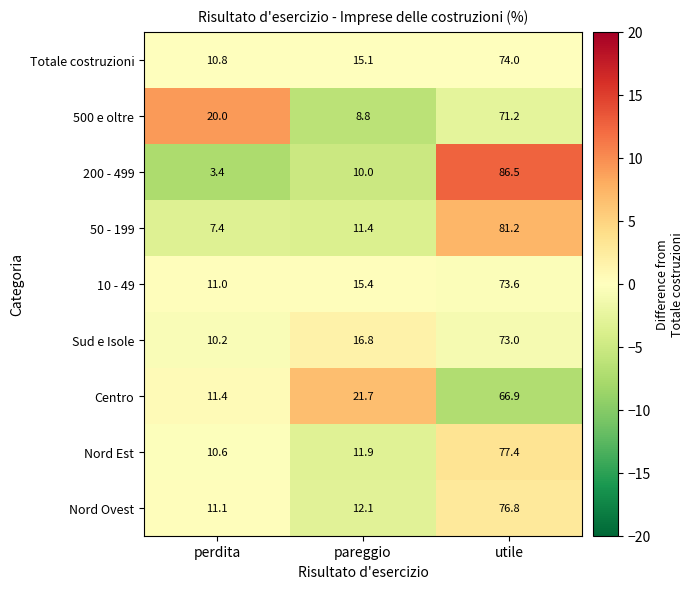

What is the minimum value shown in the chart?

3.4